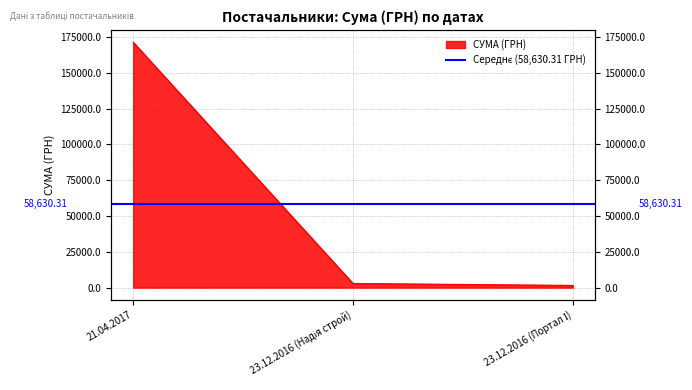

Does the chart have visible grid lines?

Yes